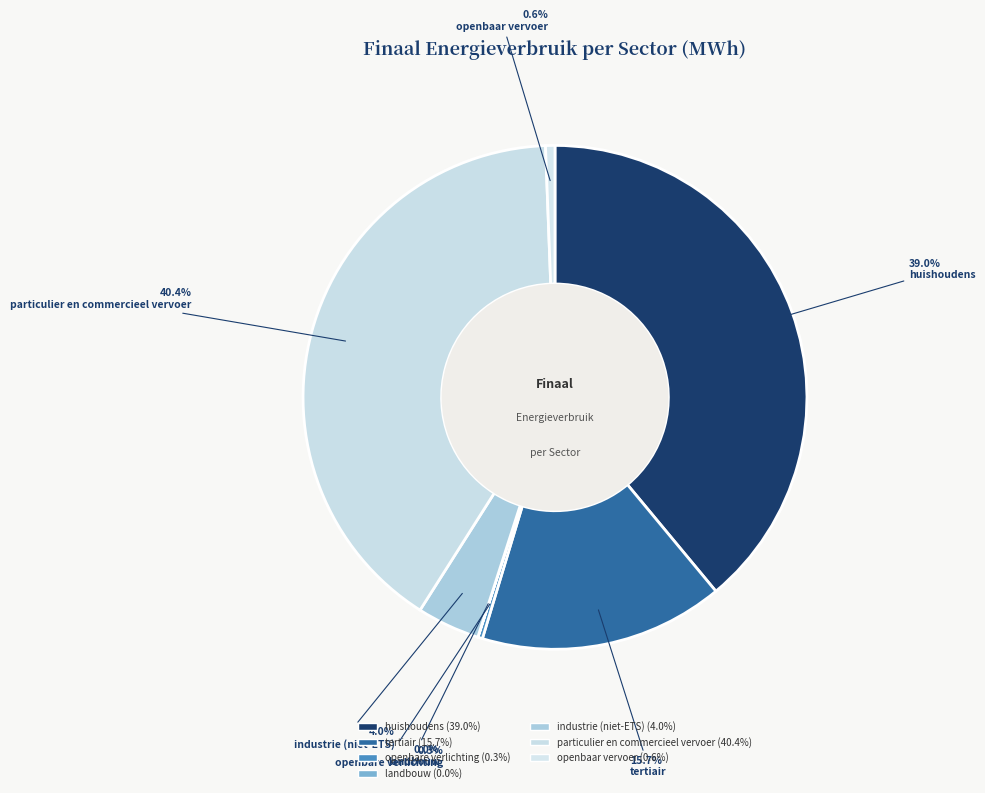

Combined, do tertiair and industrie (niet-ETS) account for over 50%?

No